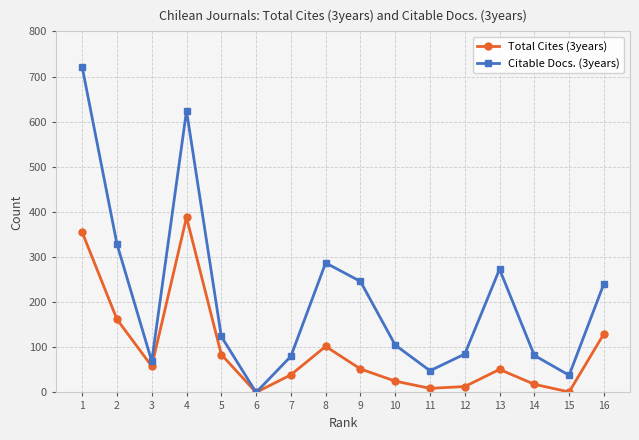

What is the maximum value for Total Cites (3years)?

388